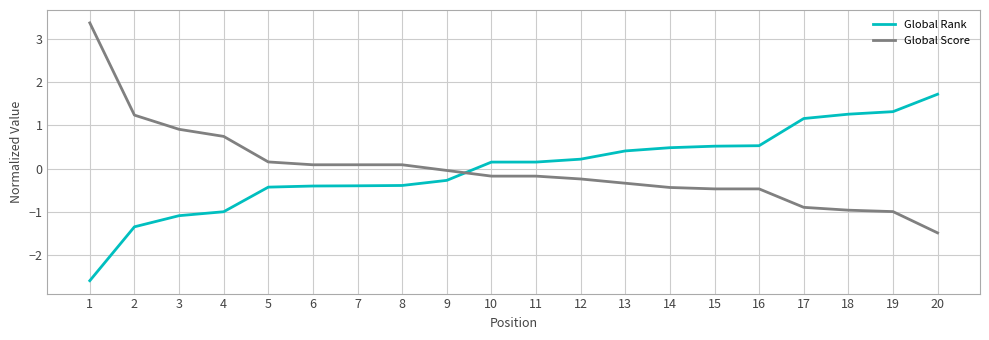

How many values in the Global Rank series are below 0?

9